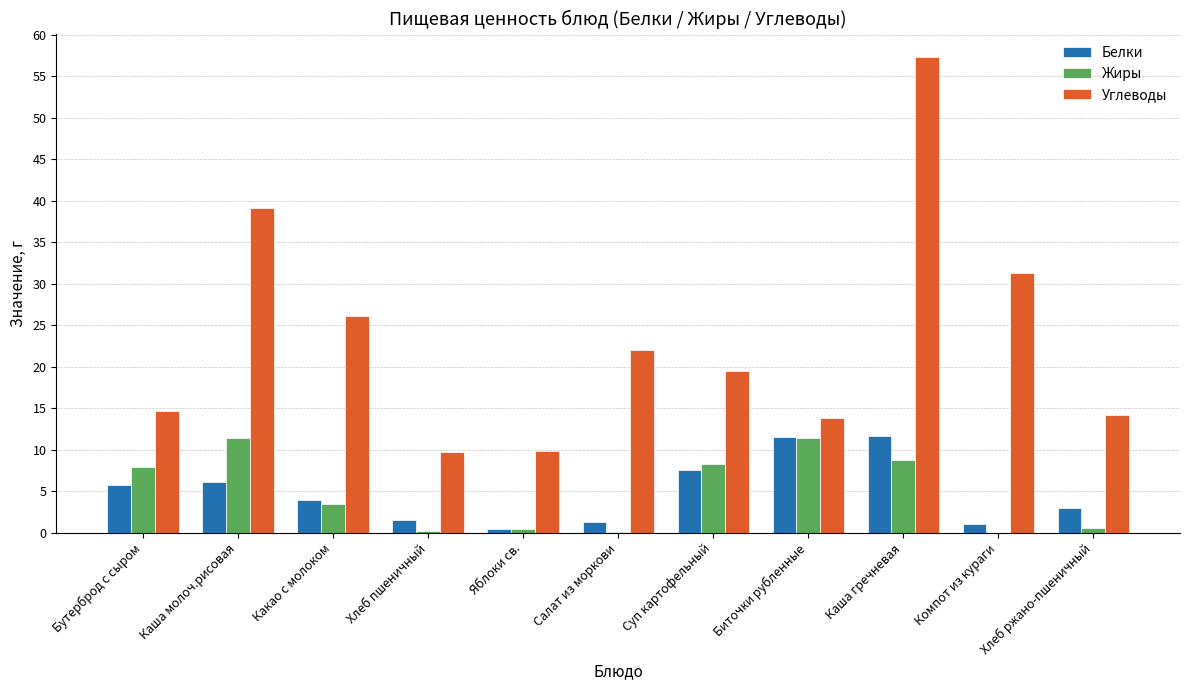

What value does the Углеводы series have at Каша молоч.рисовая?

39.1